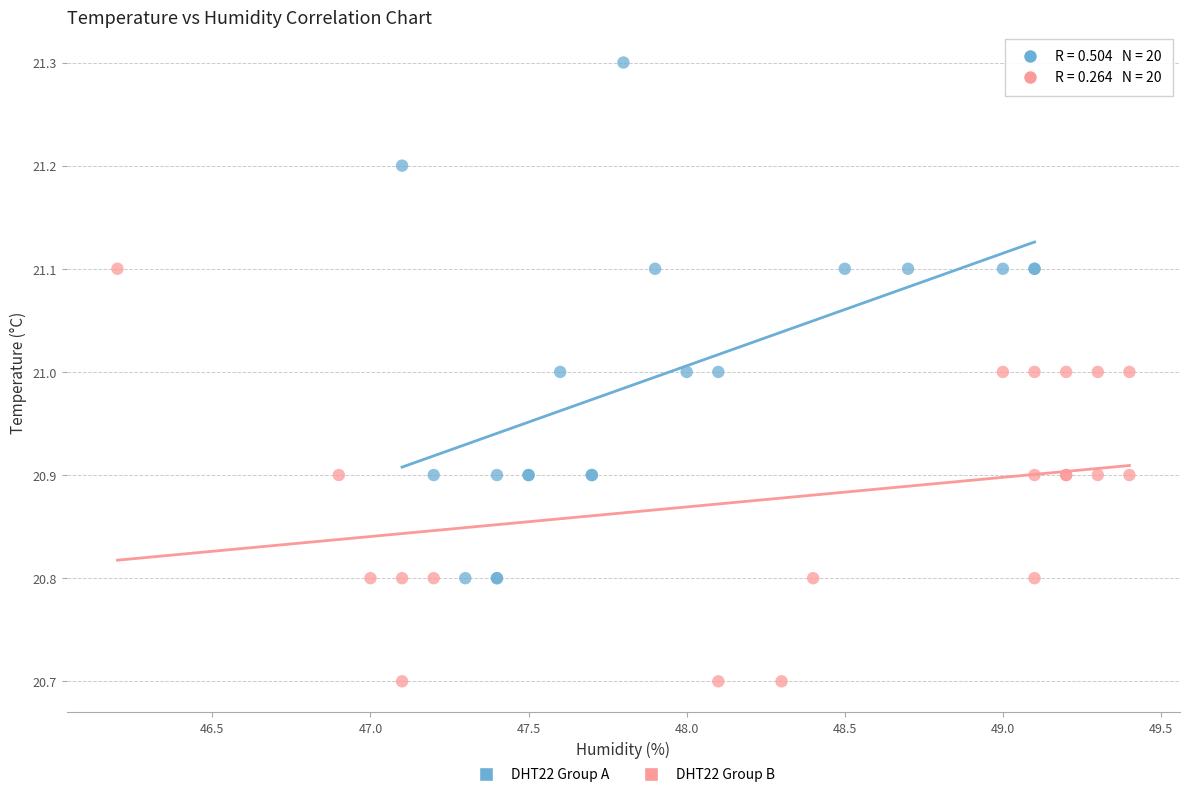

Which series reaches the minimum Y coordinate?

DHT22 Group B